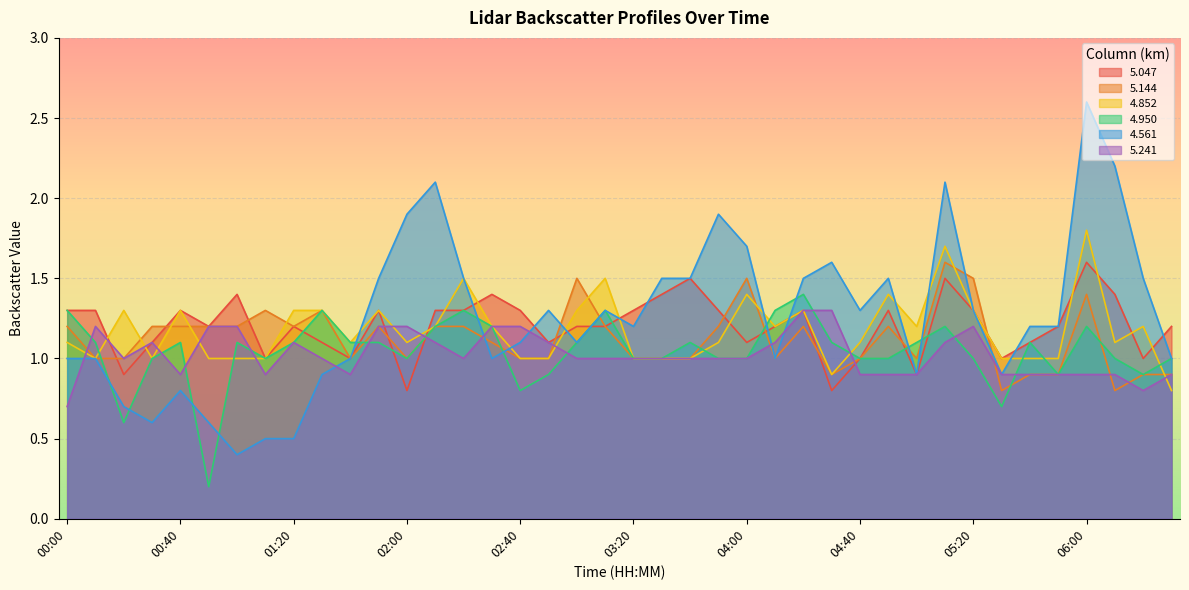

Rank the series by their maximum value, from lowest to highest.

5.241, 4.950, 5.047, 5.144, 4.852, 4.561